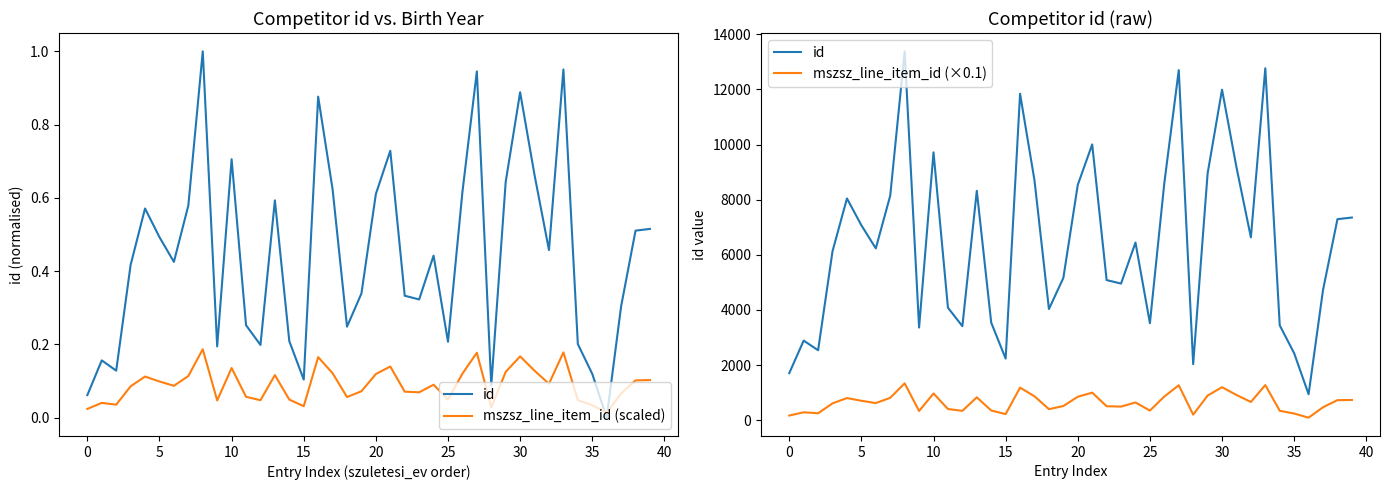

The value of mszsz_line_item_id (scaled) at 35 is 0.1. True or false?

False